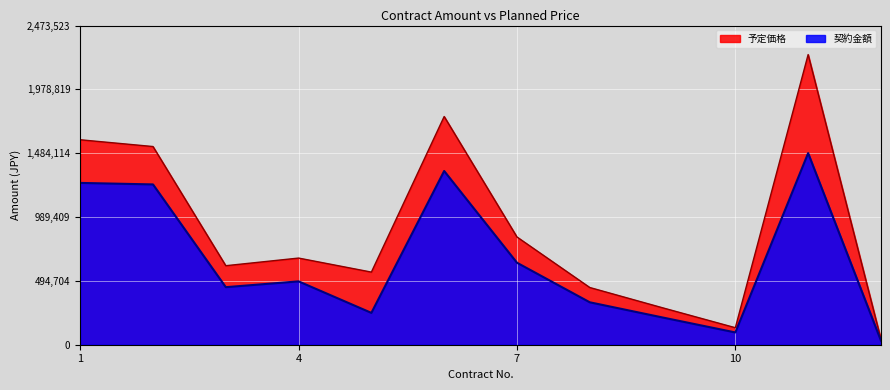

List the series in order of their overall mean, lowest first.

契約金額 (line), 予定価格 (line)